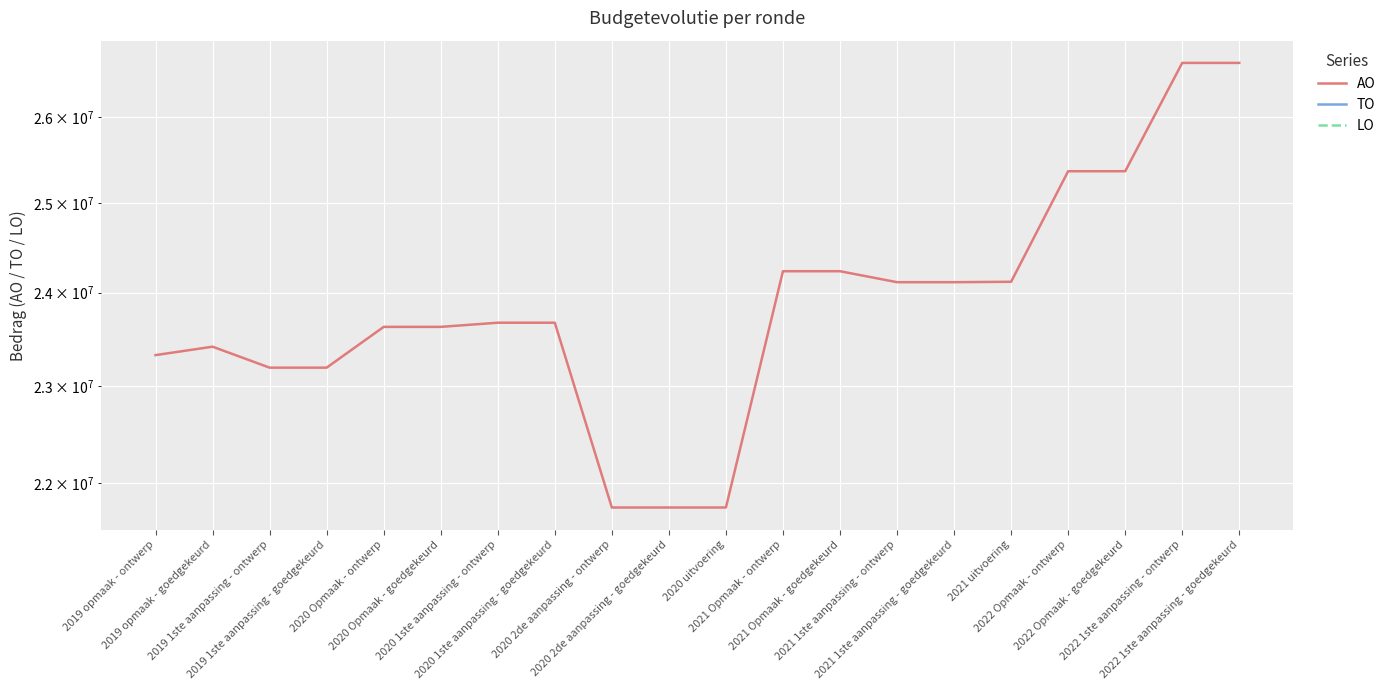

True or false: TO and LO cross at least once.

False